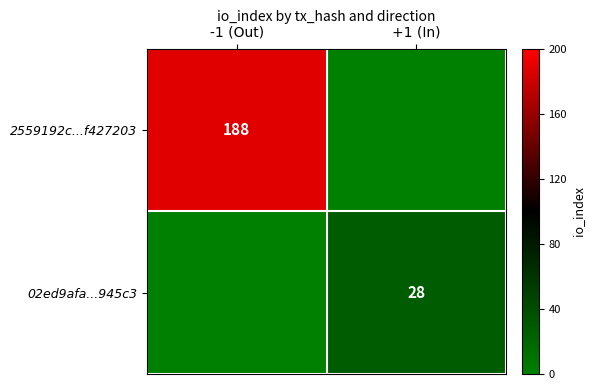

Is the value of 02ed9afa...945c3 at +1 (In) greater than the value of 2559192c...f427203 at -1 (Out)?

No